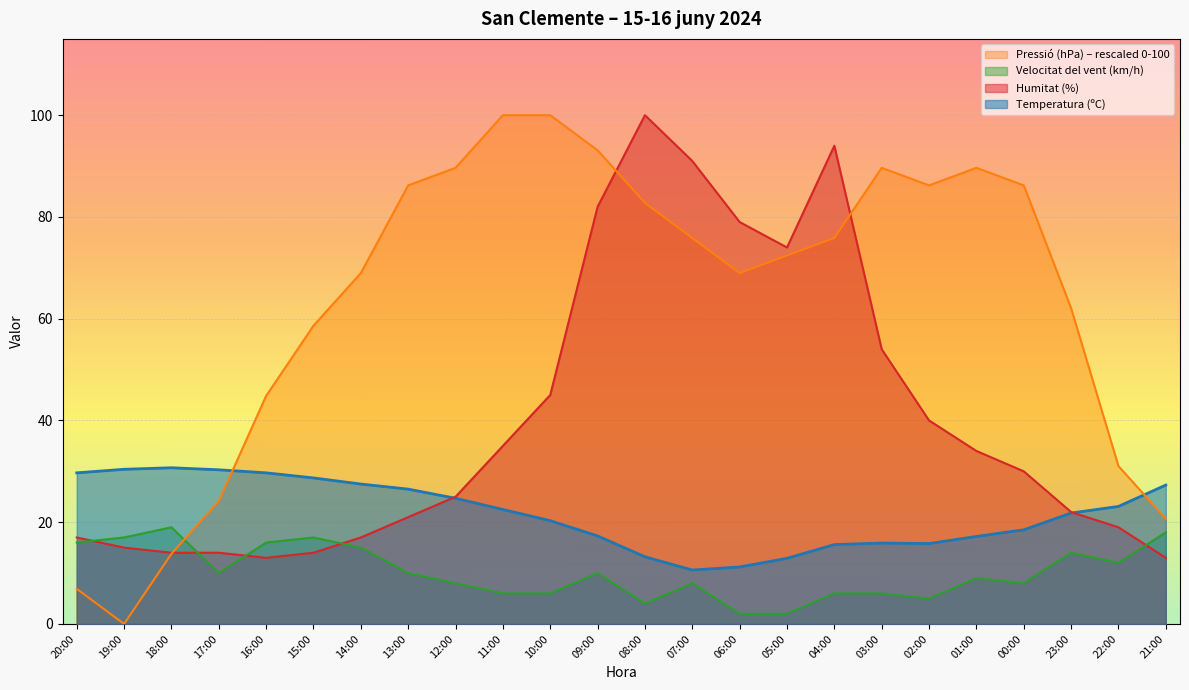

The Temperatura (ºC) series shows 36.4 at 10:00. True or false?

False